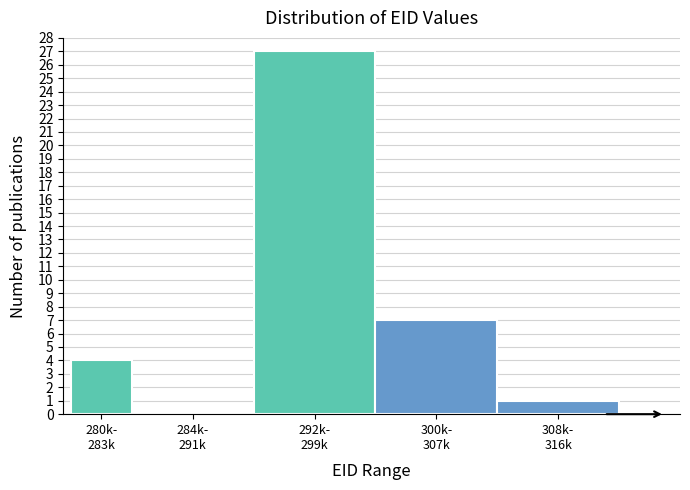

What is the sum of all values?

39